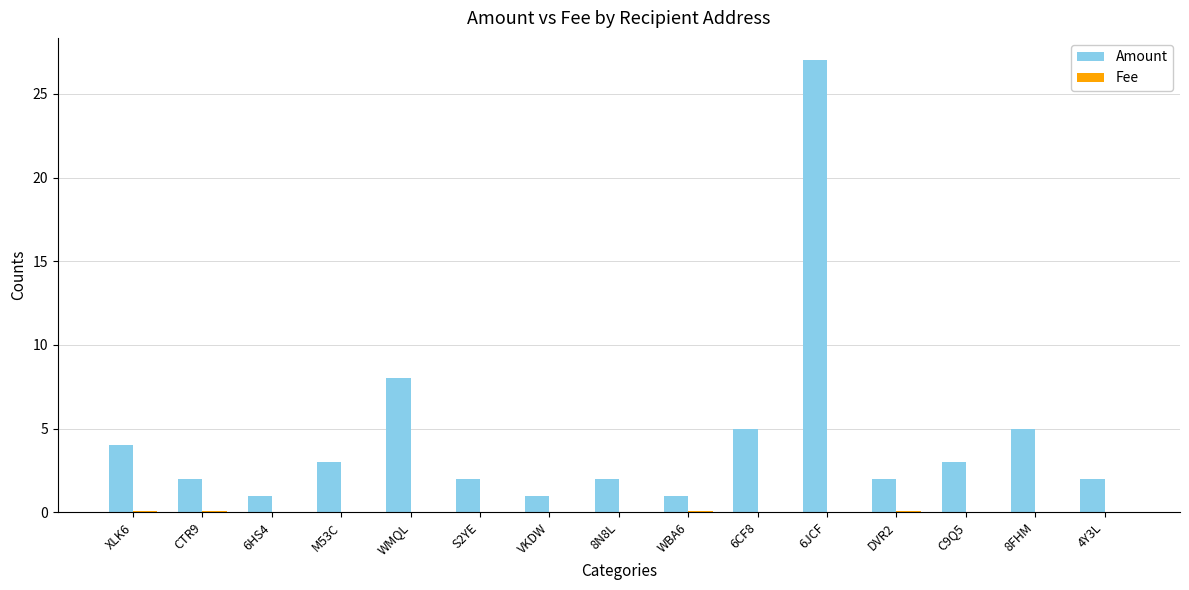

How many groups of bars are there?

15